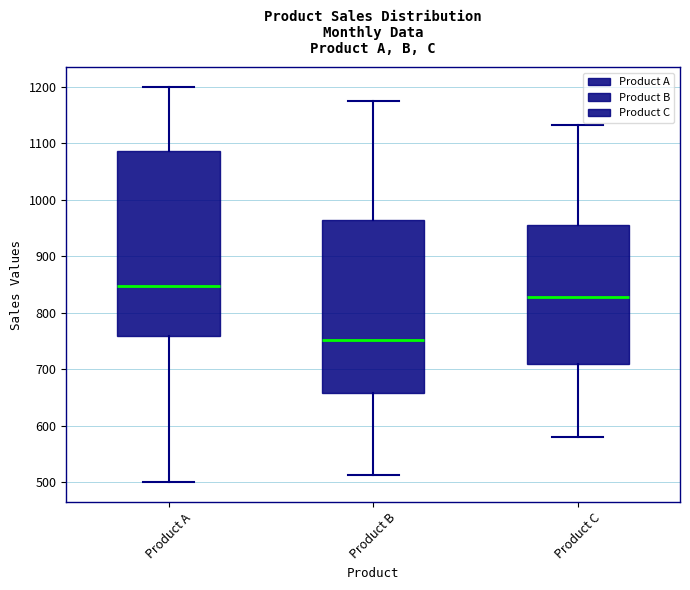

Reading left to right, transcribe this box plot: for each box, give where its median line is, the range the box spans, and where its two whiskers end, as read against the y-axis. The values are not printed on the chart, so give them approximately, as read against the axis.

Product A: median 850, box 760 to 1090, whiskers 500 to 1200
Product B: median 750, box 660 to 960, whiskers 510 to 1180
Product C: median 830, box 710 to 960, whiskers 580 to 1130